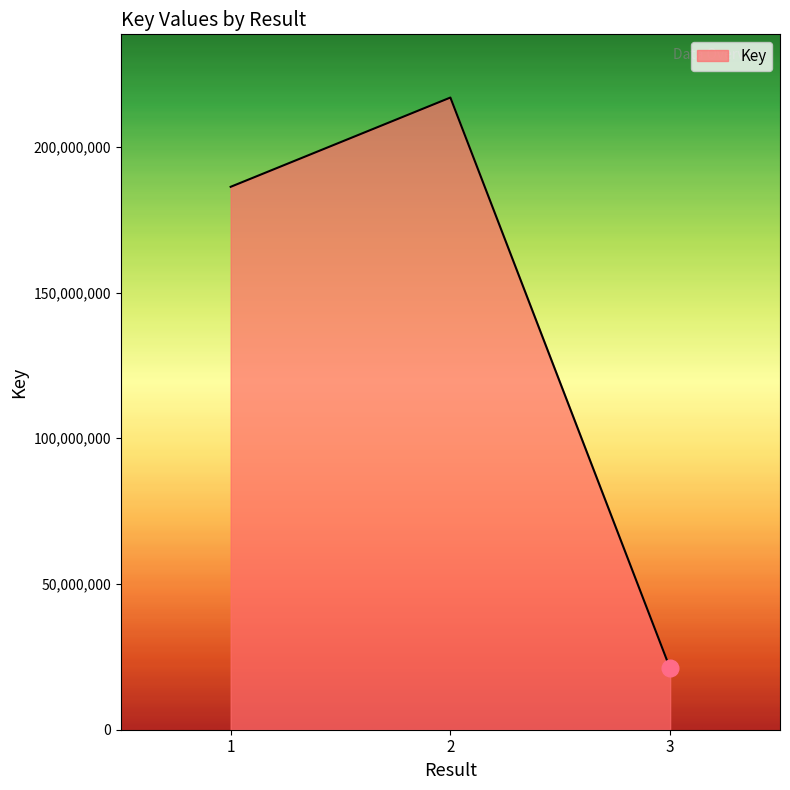

List the labels in order of value, largest first.

2, 1, 3